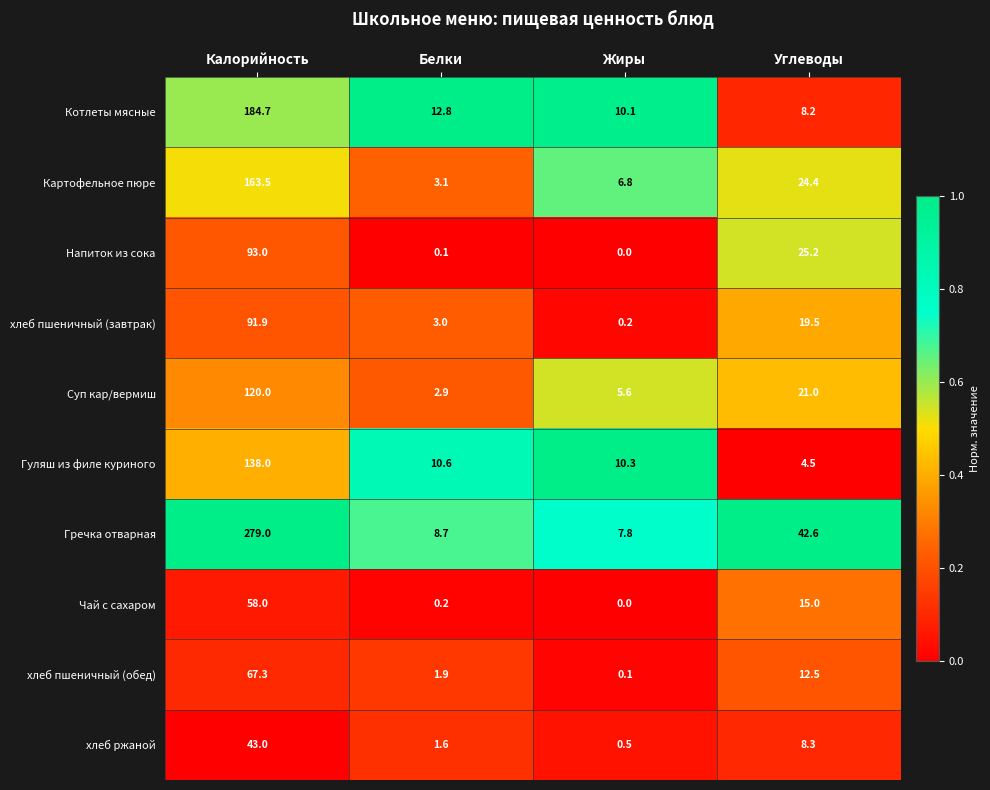

The Гречка отварная series shows 42.6 at Углеводы. True or false?

True